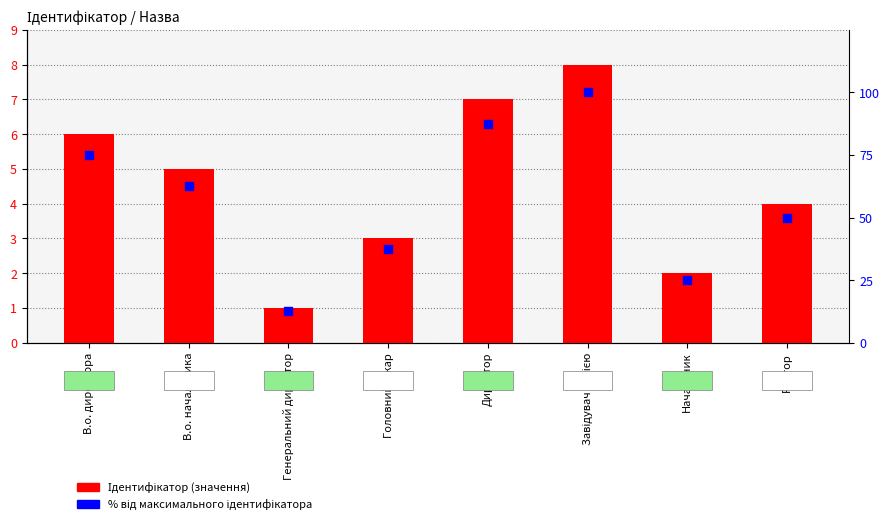

At how many categories does at least one series exceed 72?

3